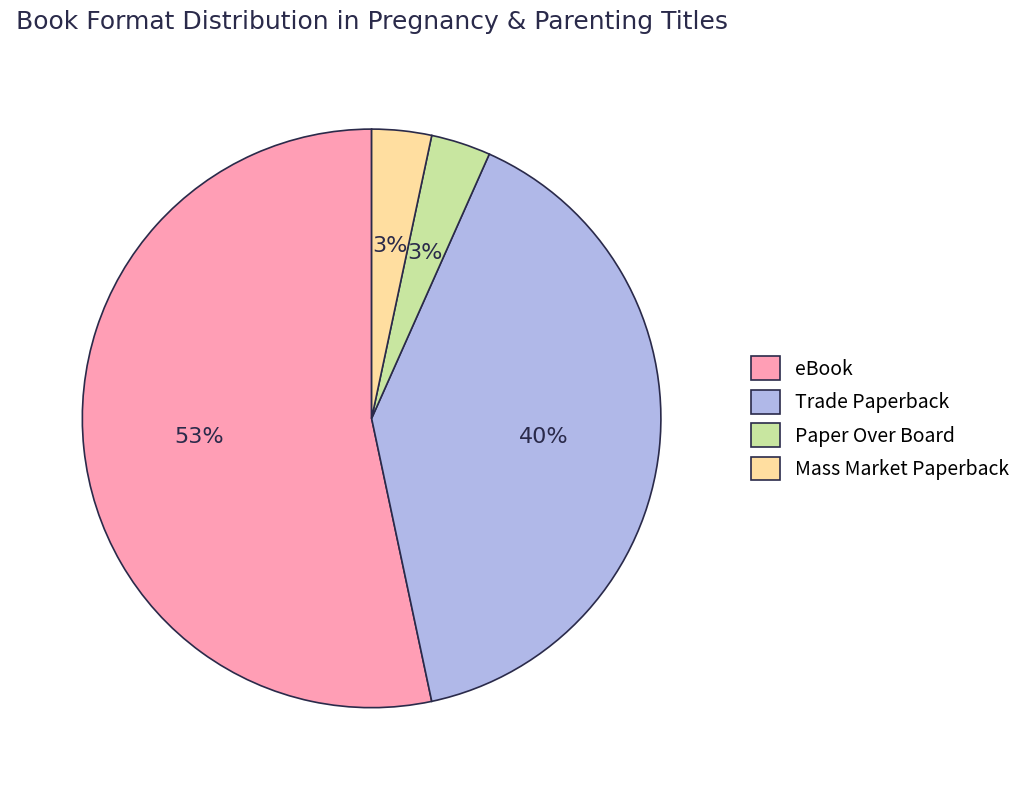

To the nearest percent, what portion does Trade Paperback represent?

40%